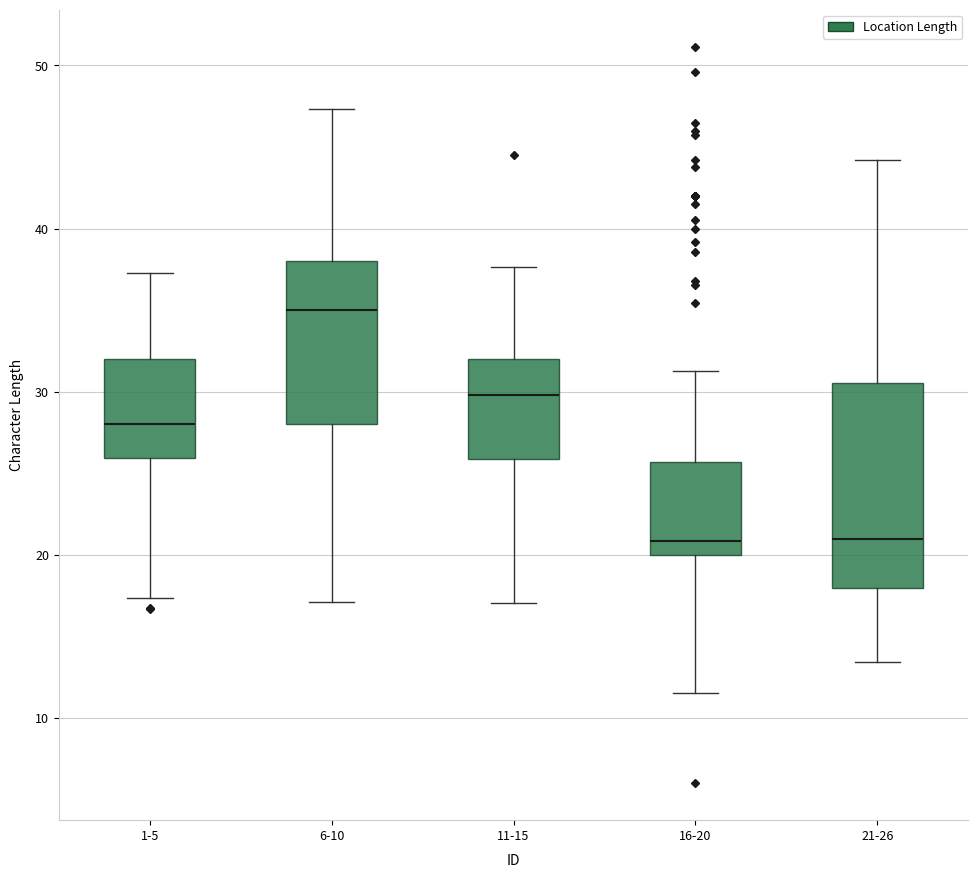

Which box has the highest median line?

6-10